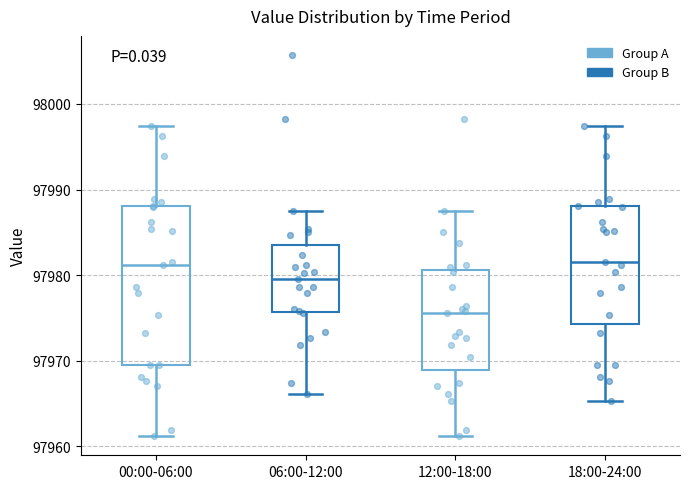

Which box is the tallest, from its lower edge to its upper edge?

00:00-06:00